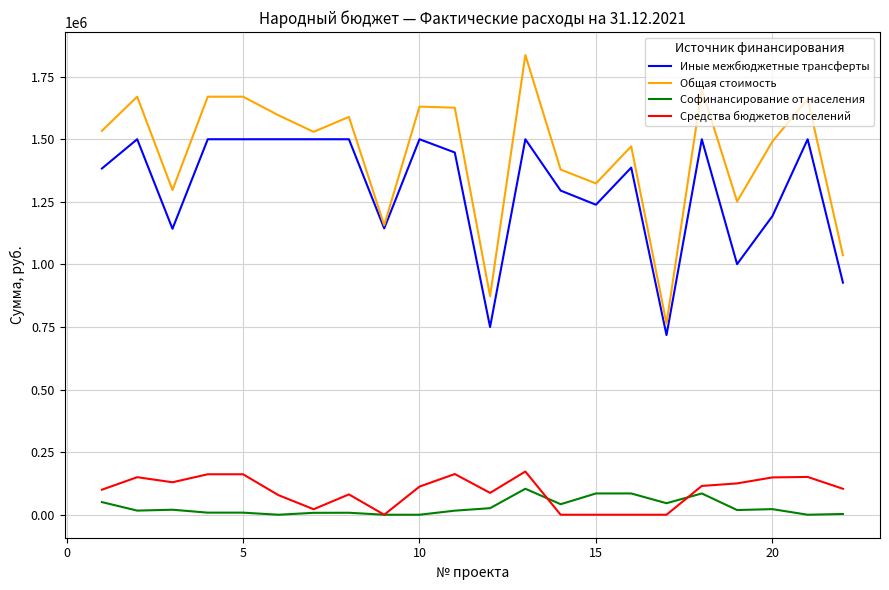

How many distinct data groups are displayed?

4